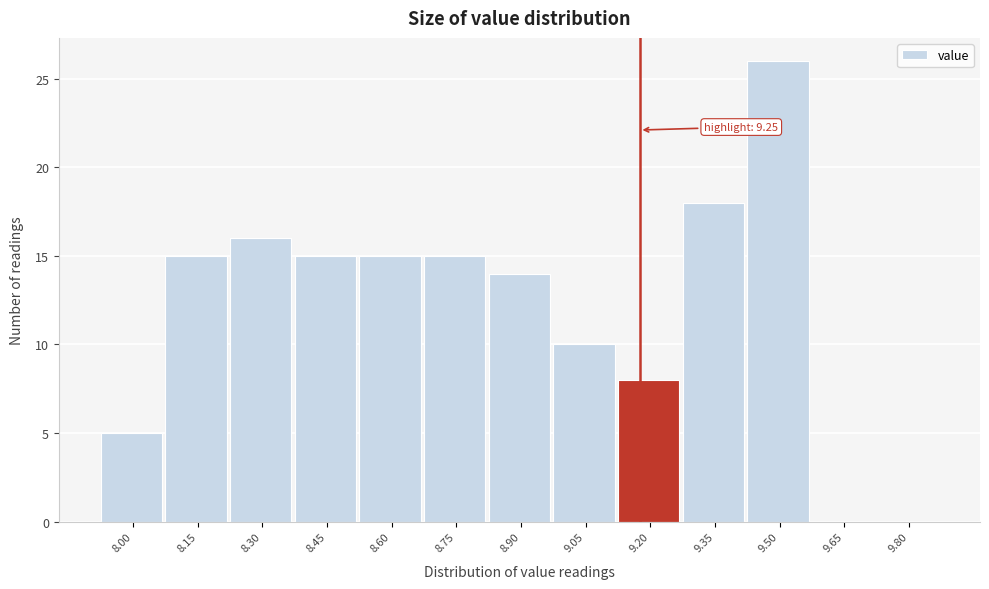

Reading left to right, transcribe all the data shown in this chart.

8.00=5	8.15=15	8.30=16	8.45=15	8.60=15	8.75=15	8.90=14	9.05=10	9.20=8	9.35=18	9.50=26	9.65=0	9.80=0